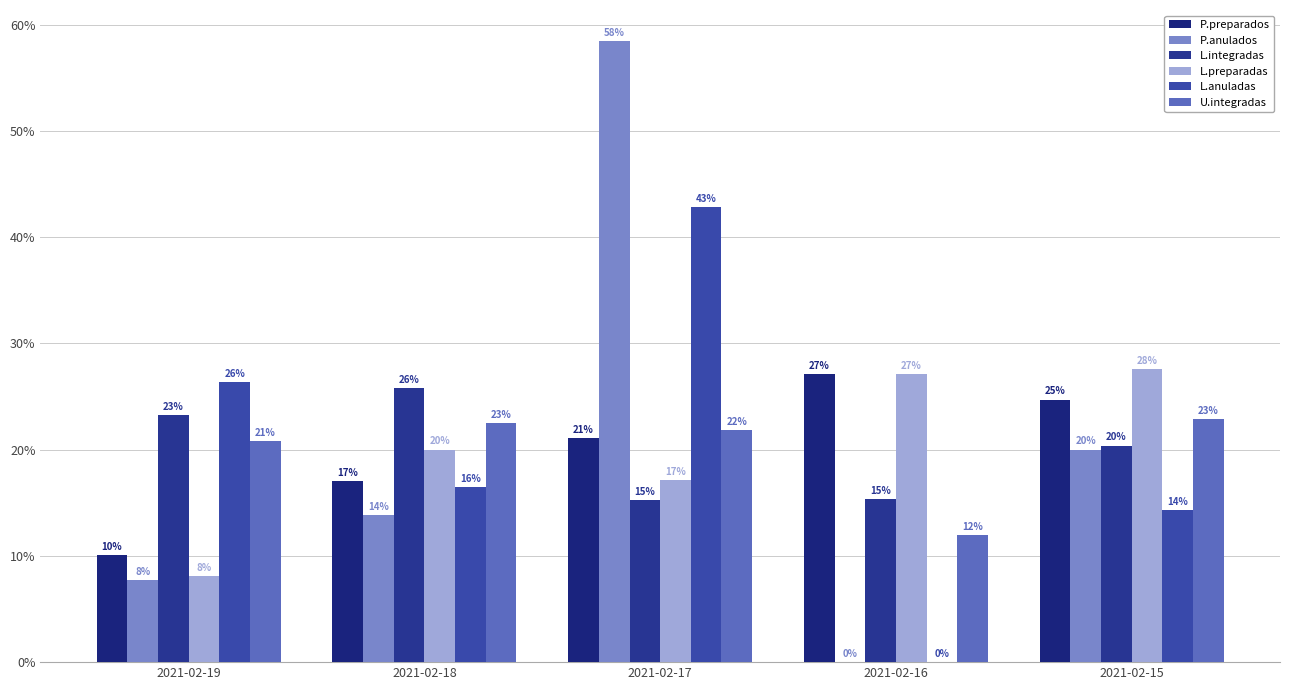

List the series in order of their peak value, highest first.

P.anulados, L.anuladas, L.preparadas, P.preparados, L.integradas, U.integradas